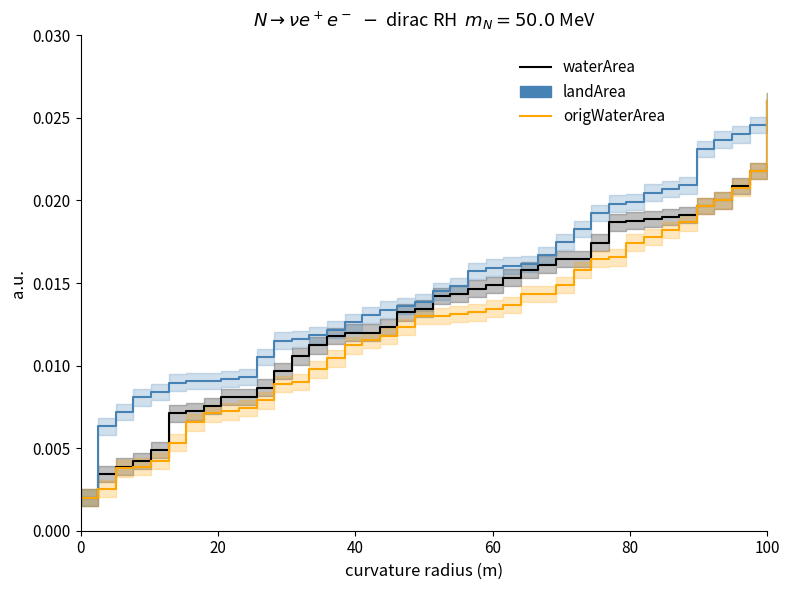

Count the number of data series in this chart.

3